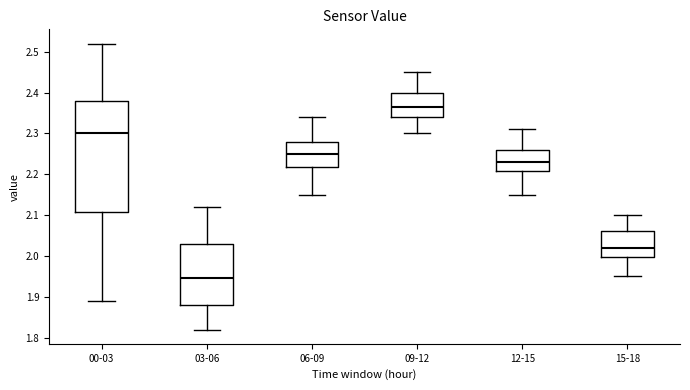

Comparing the boxes themselves (not the whiskers), which one is the tallest?

00-03